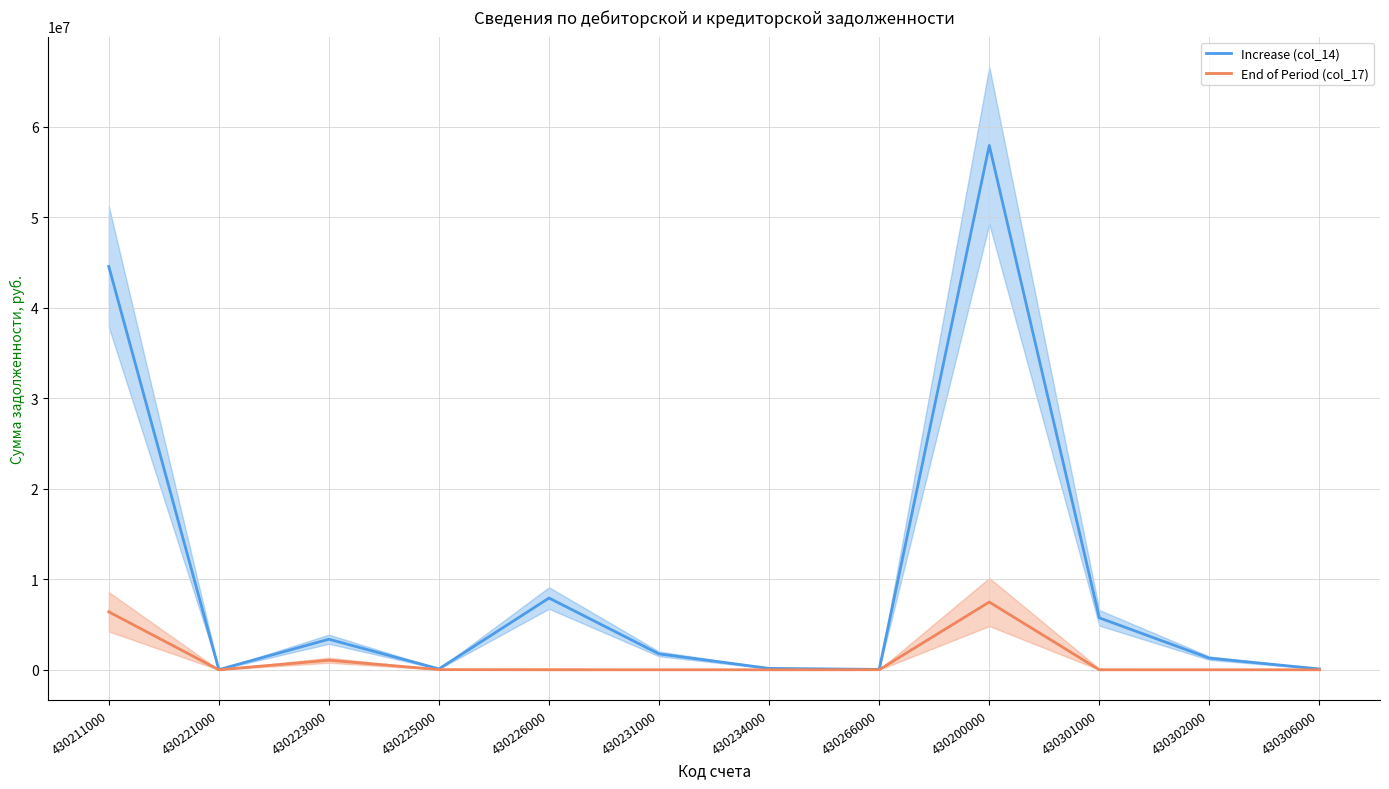

List the series in order of their overall mean, lowest first.

End of Period (col_17), Increase (col_14)